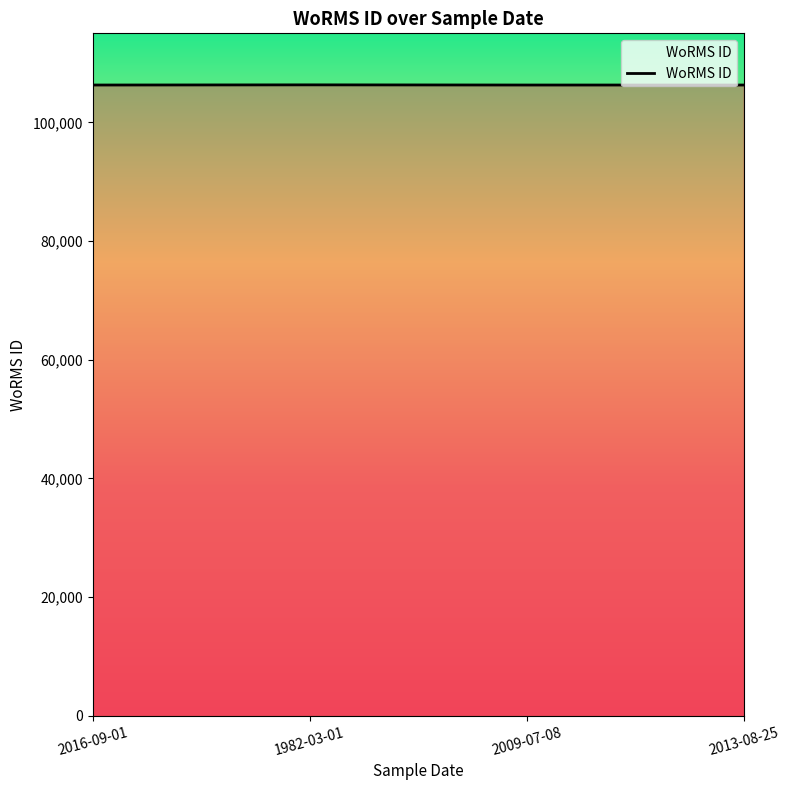

What is the difference between the maximum and second lowest values?

27